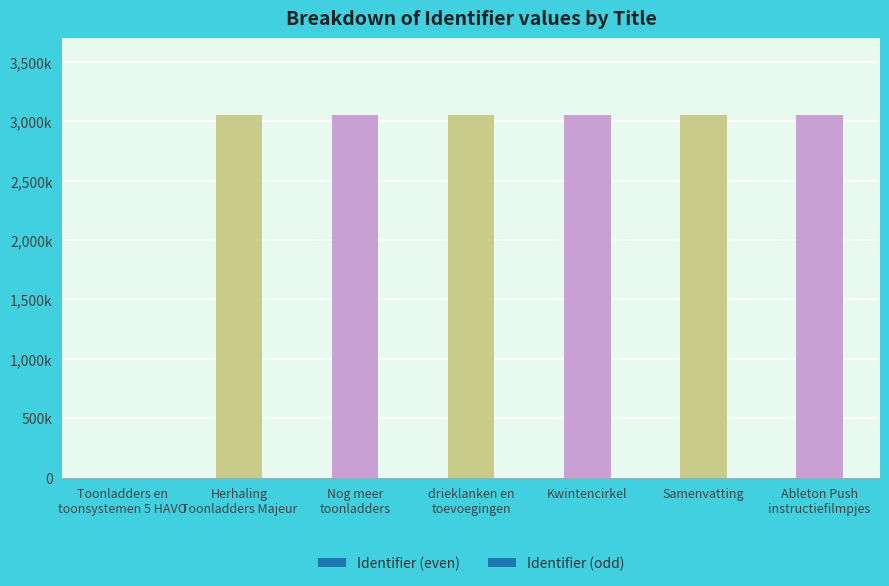

What is the difference between the maximum and minimum values?

3051958